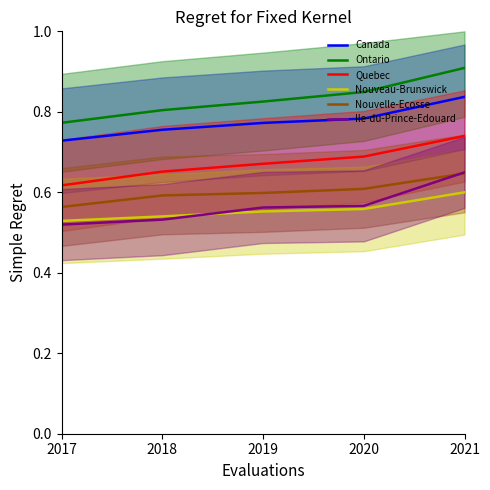

Reading left to right, transcribe all the data shown in this chart.

Canada: 0.7	0.8	0.8	0.8	0.8
Ontario: 0.8	0.8	0.8	0.8	0.9
Quebec: 0.6	0.7	0.7	0.7	0.7
Nouveau-Brunswick: 0.5	0.5	0.6	0.6	0.6
Nouvelle-Ecosse: 0.6	0.6	0.6	0.6	0.6
Ile-du-Prince-Edouard: 0.5	0.5	0.6	0.6	0.6